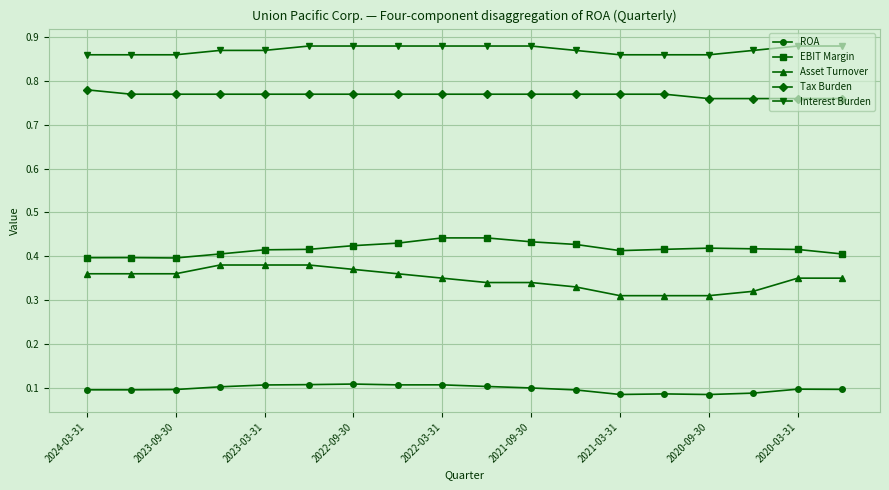

At how many categories does at least one series exceed 0?

18